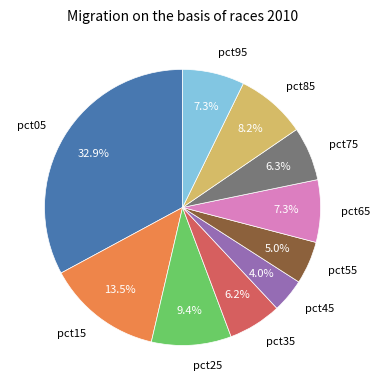

Combined, what portion of the pie is pct45 and pct65?

11.3%